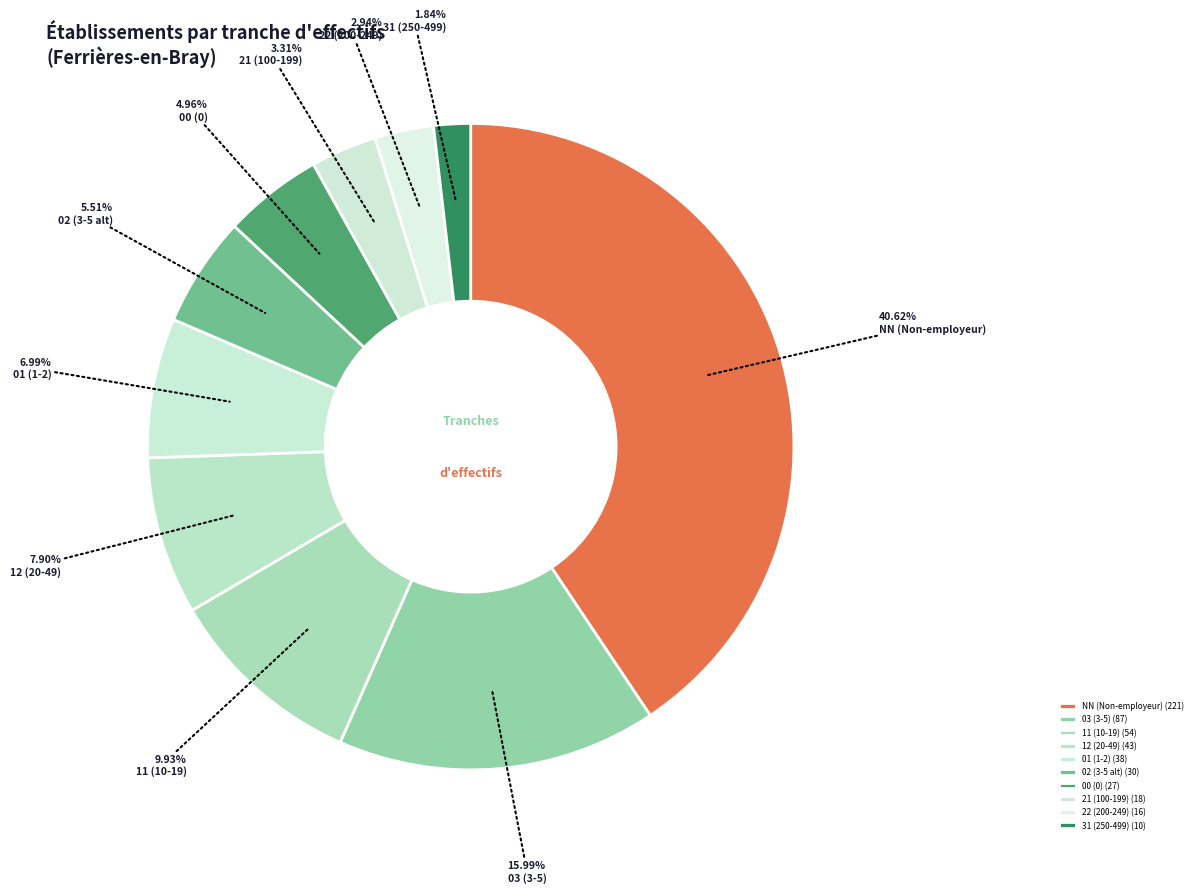

To the nearest percent, what percentage of the pie is 03?

16%